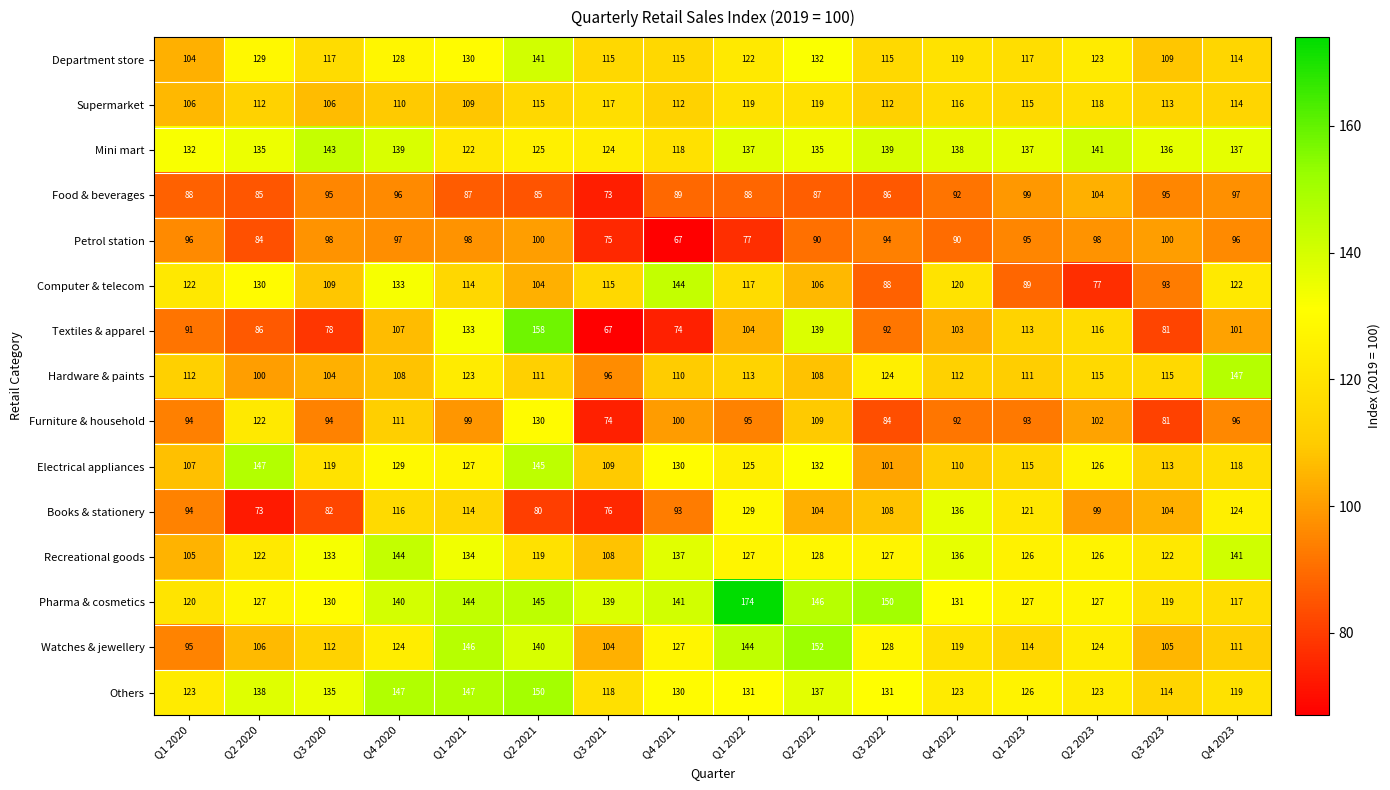

Is it true that Petrol station equals 96 at Q4 2023?

True